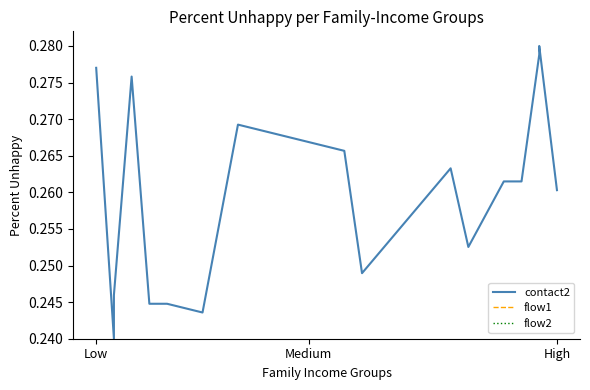

True or false: contact2 and flow2 cross at least once.

False